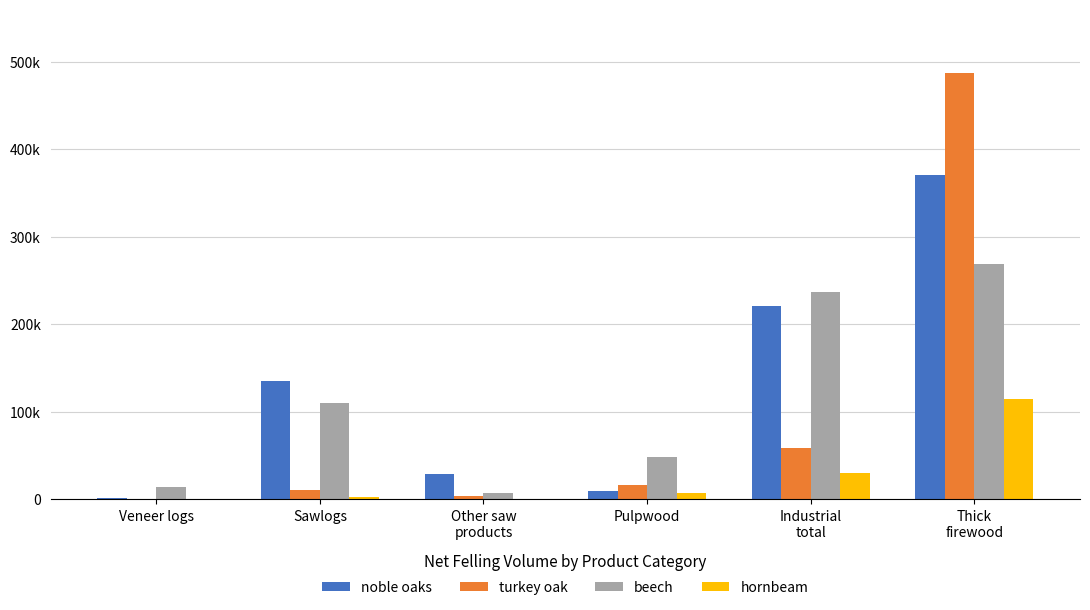

What is the label of the 5th bar from the right?

Sawlogs